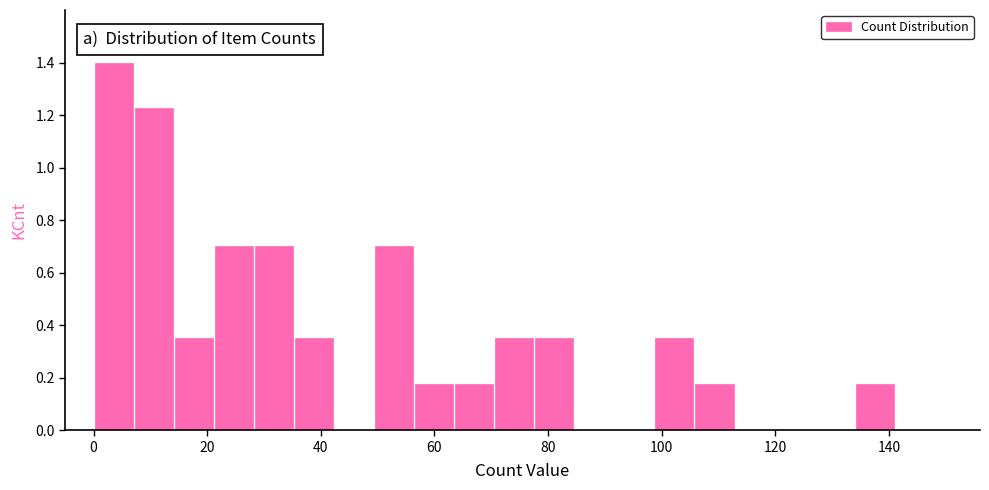

Read against the x-axis, roughly where is the centre of the tallest bar?

4